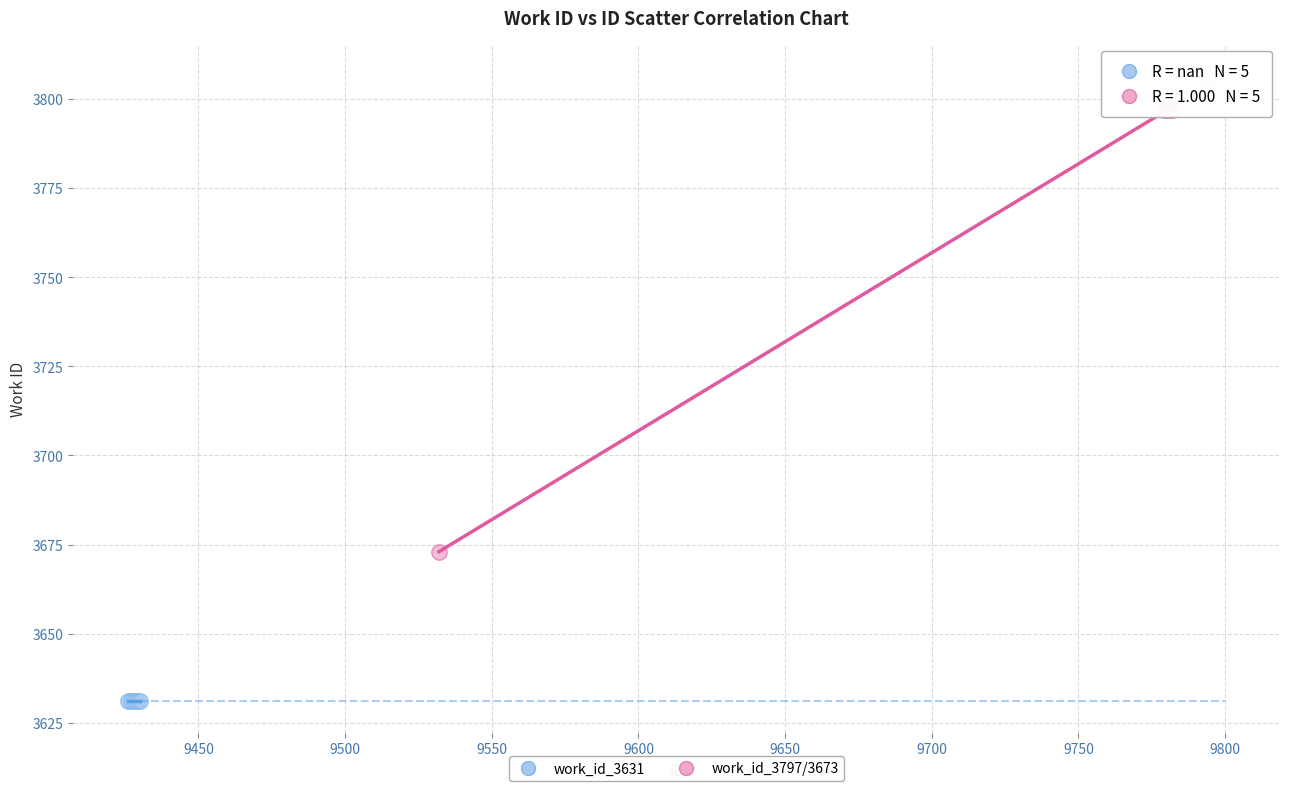

Which series reaches the minimum Y coordinate?

work_id_3631